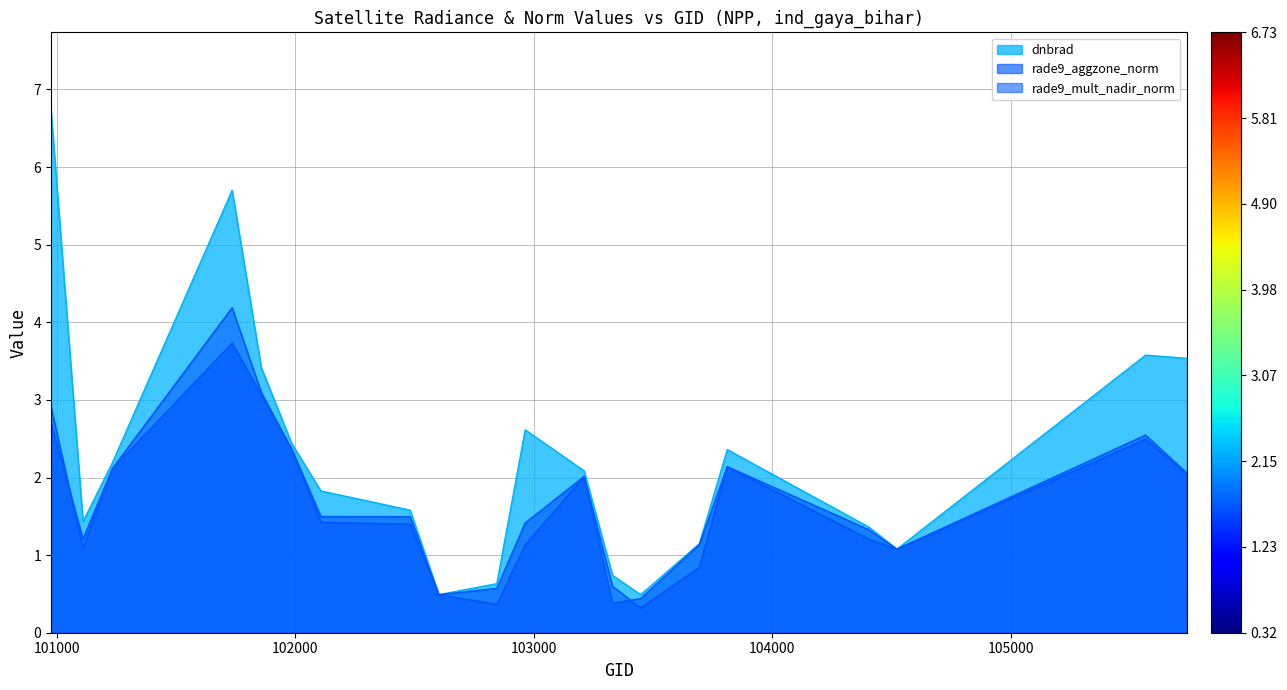

Where is rade9_aggzone_norm nearest to the value 2?

103211